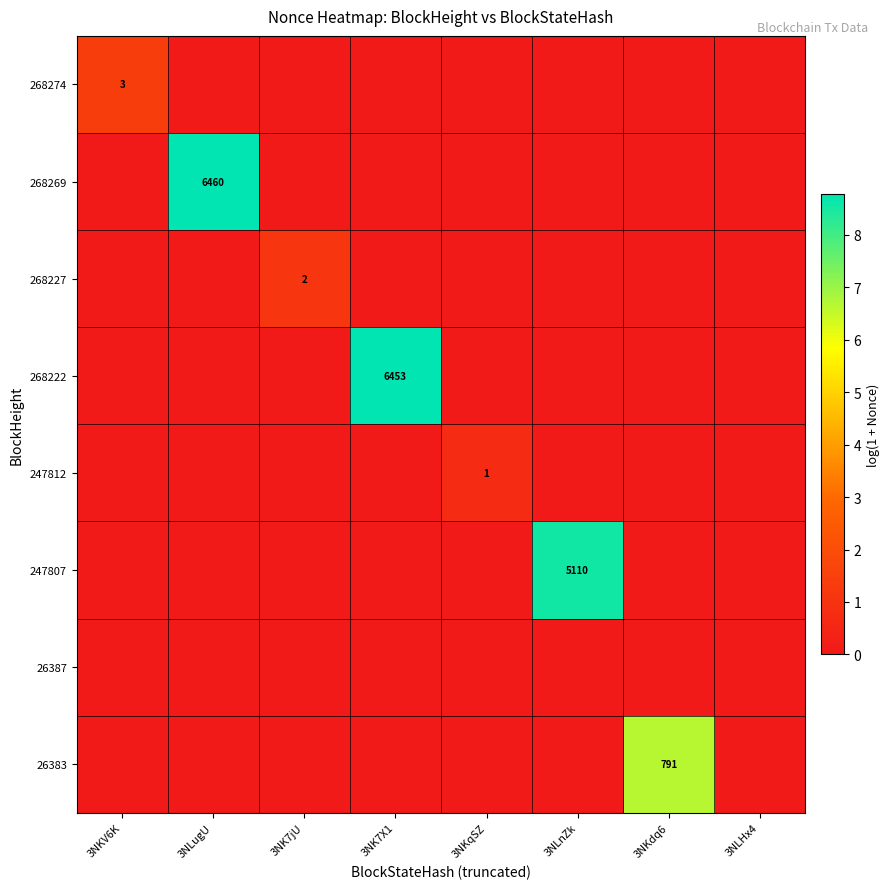

The value of 247812 at 3NKqSZ is 1. True or false?

True